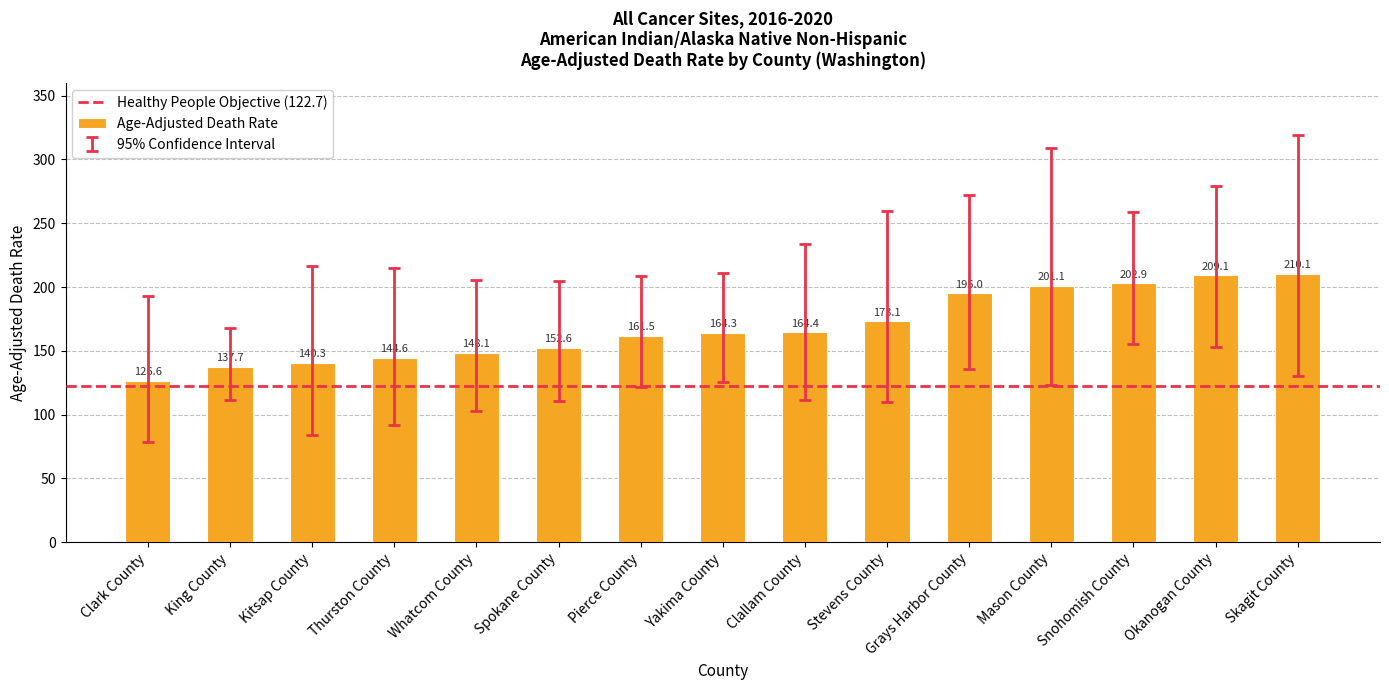

At which category does the chart reach its peak across all series?

Skagit County